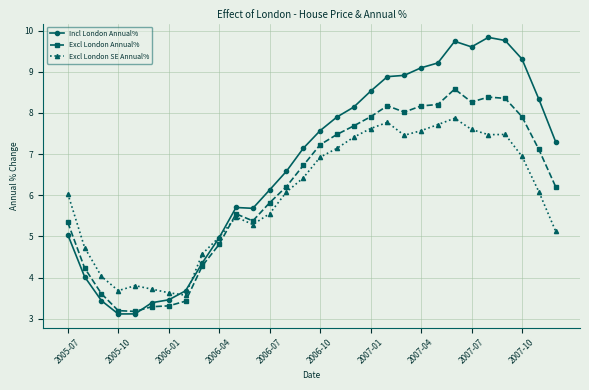

Which series has the largest total across all categories?

Incl London Annual%